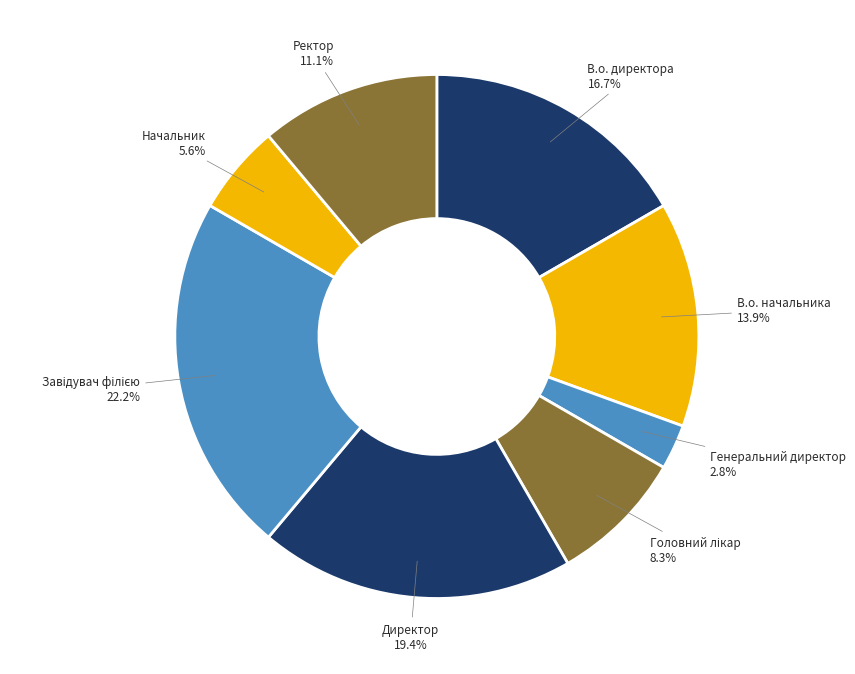

True or false: В.о. директора accounts for 11% of the total.

False